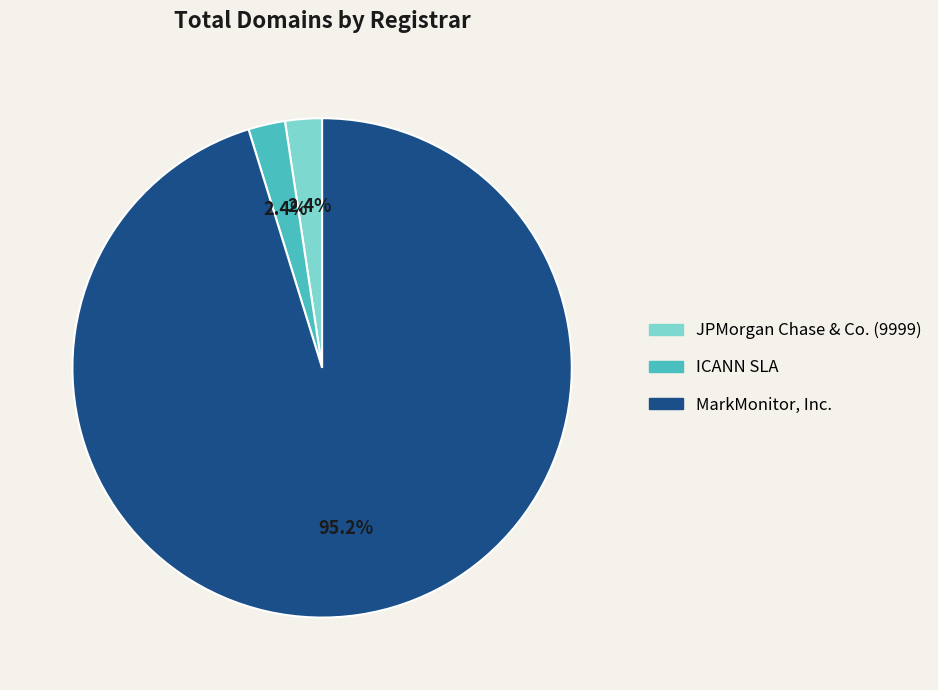

How many segments does this pie chart have?

3